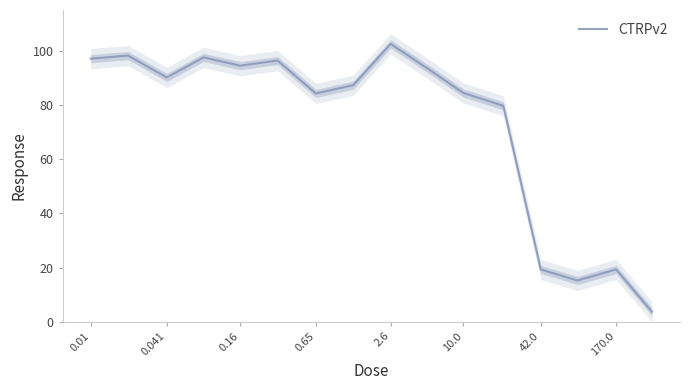

How many lines are shown in the chart?

1